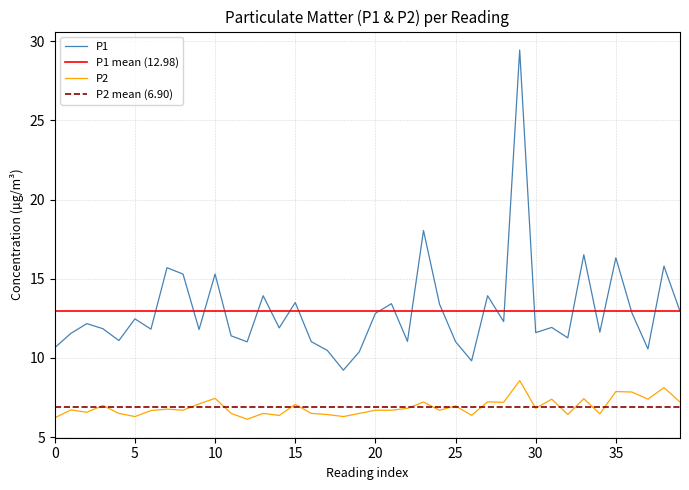

True or false: P1 and P2 intersect in this chart.

False